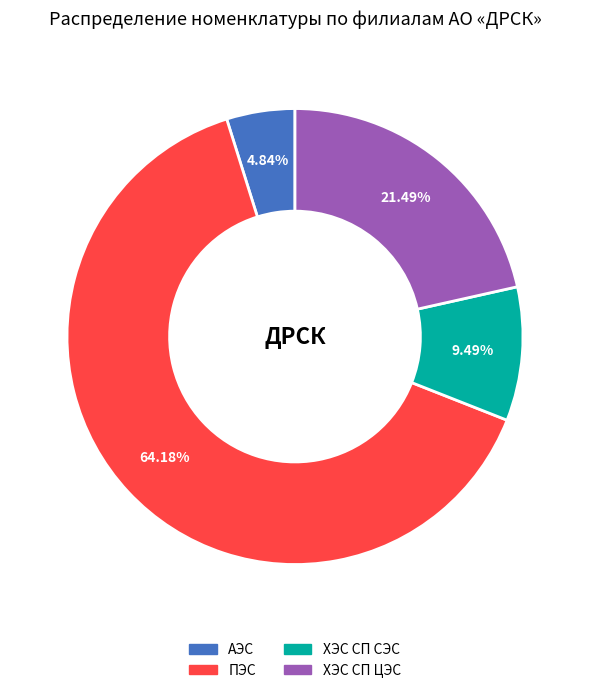

How many slices are in this pie chart?

4